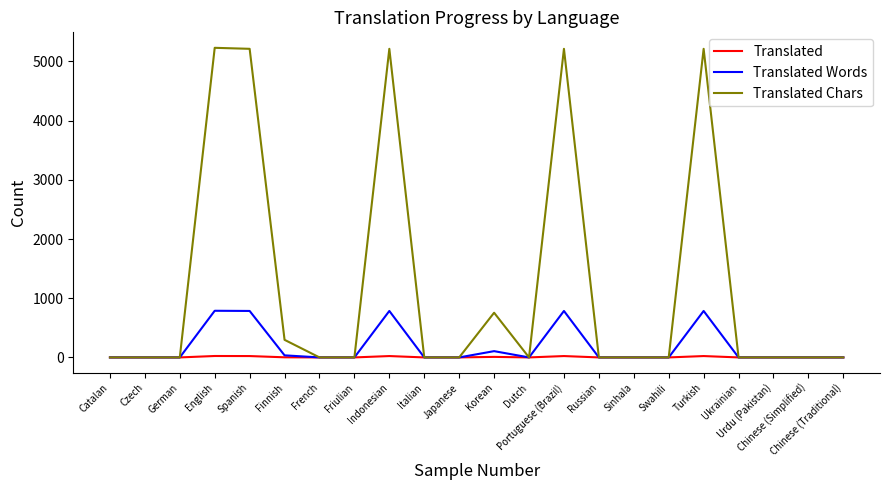

List the series in order of their peak value, highest first.

Translated Chars, Translated Words, Translated